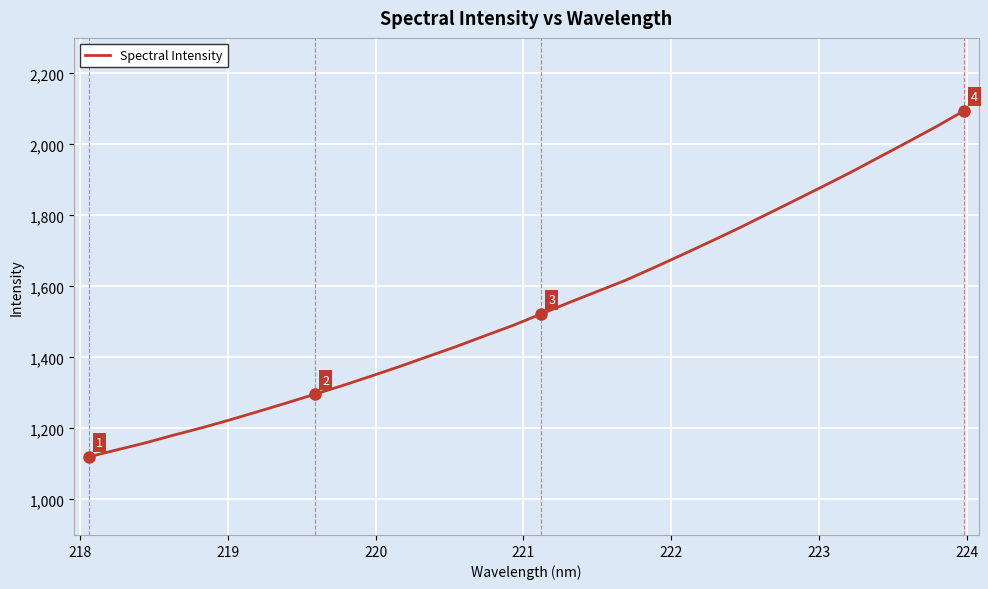

What is the smallest value displayed?

1120.4